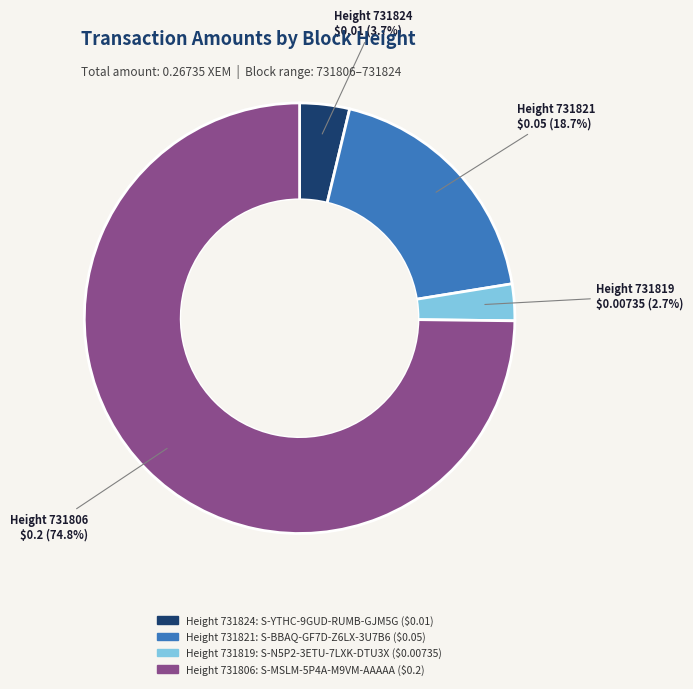

Is there any slice that represents more than half of the pie?

Yes